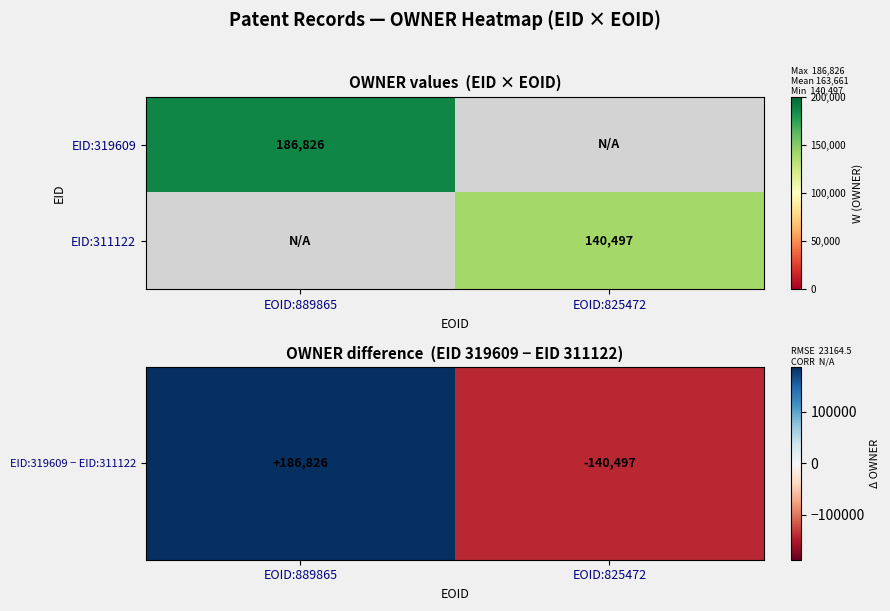

At which category is the sum across all series the highest?

EOID:889865